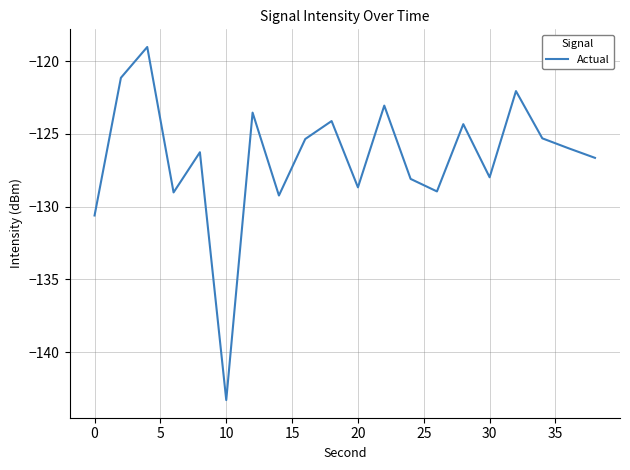

What is the smallest value displayed?

-143.3